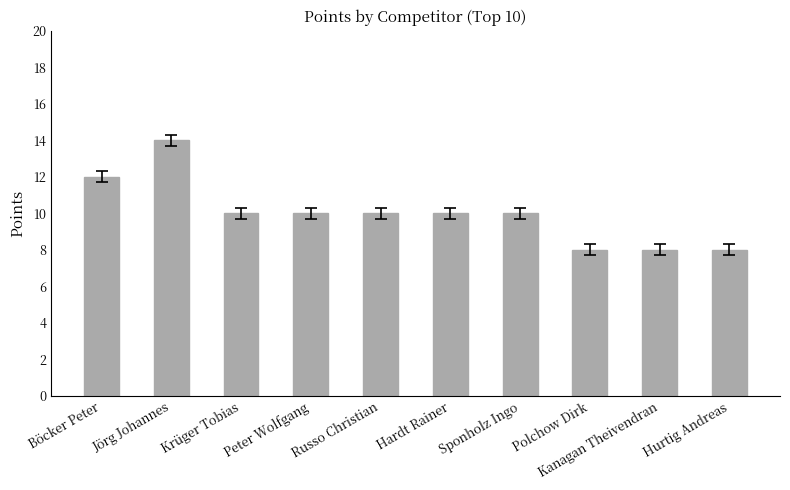

How many values are between 8 and 10?

8